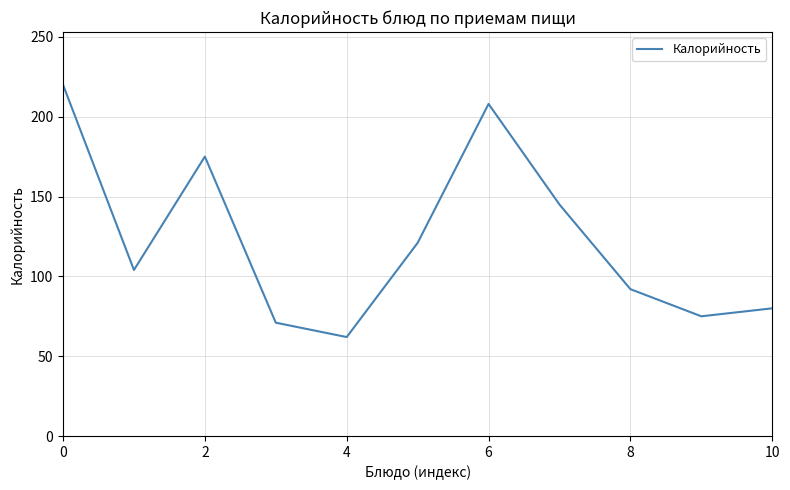

How many values are below 104?

5